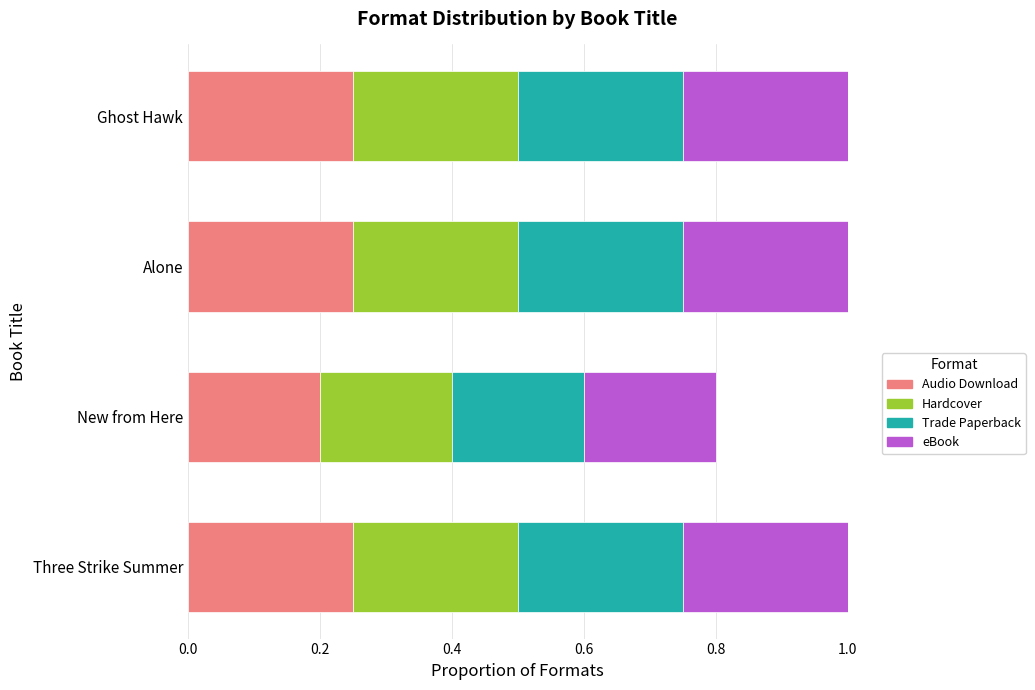

True or false: Audio Download has a value of 0.4 at Three Strike Summer.

False